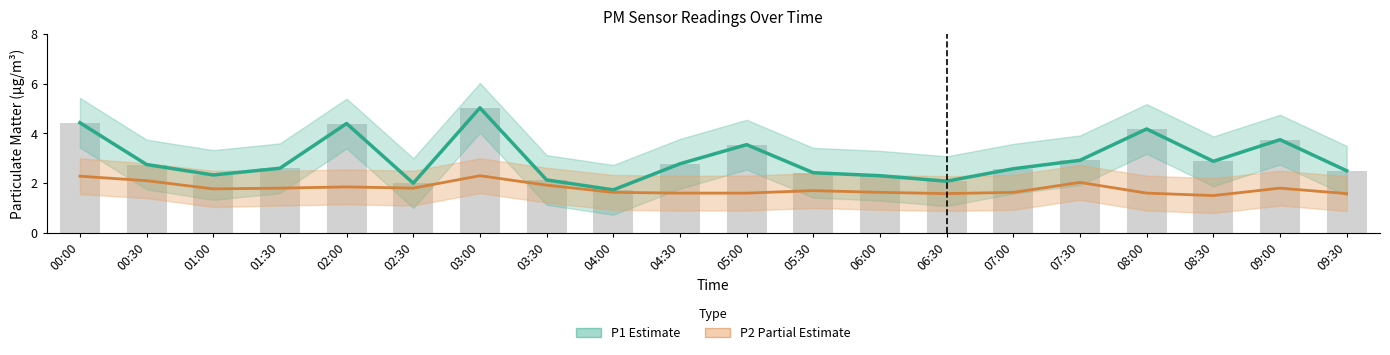

How many groups of bars are there?

20